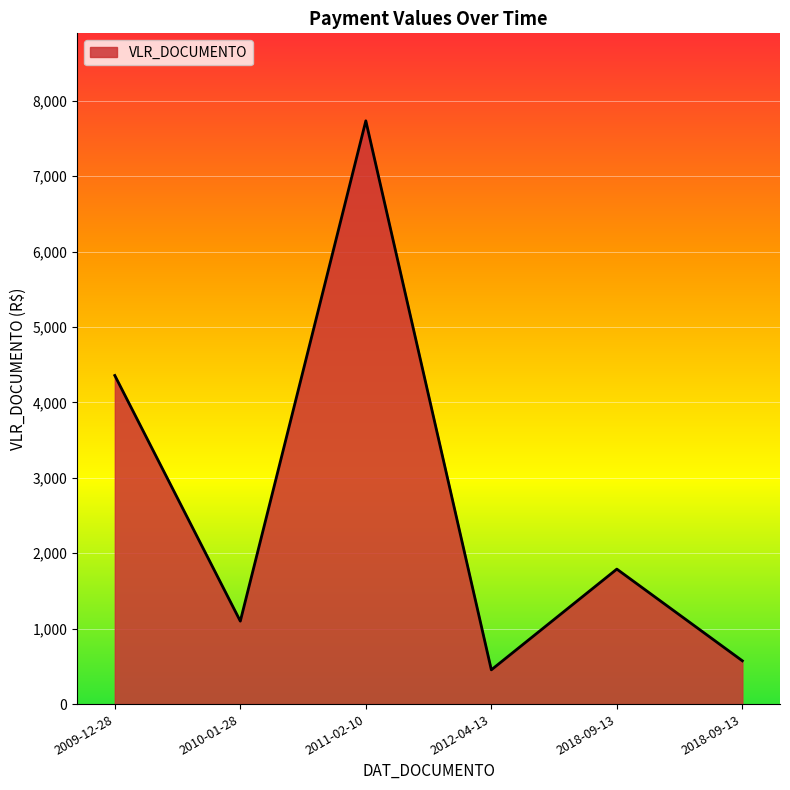

Reading right to left, transcribe all the data shown in this chart.

574.0	1790.0	454.1	7735.0	1099.7	4357.7